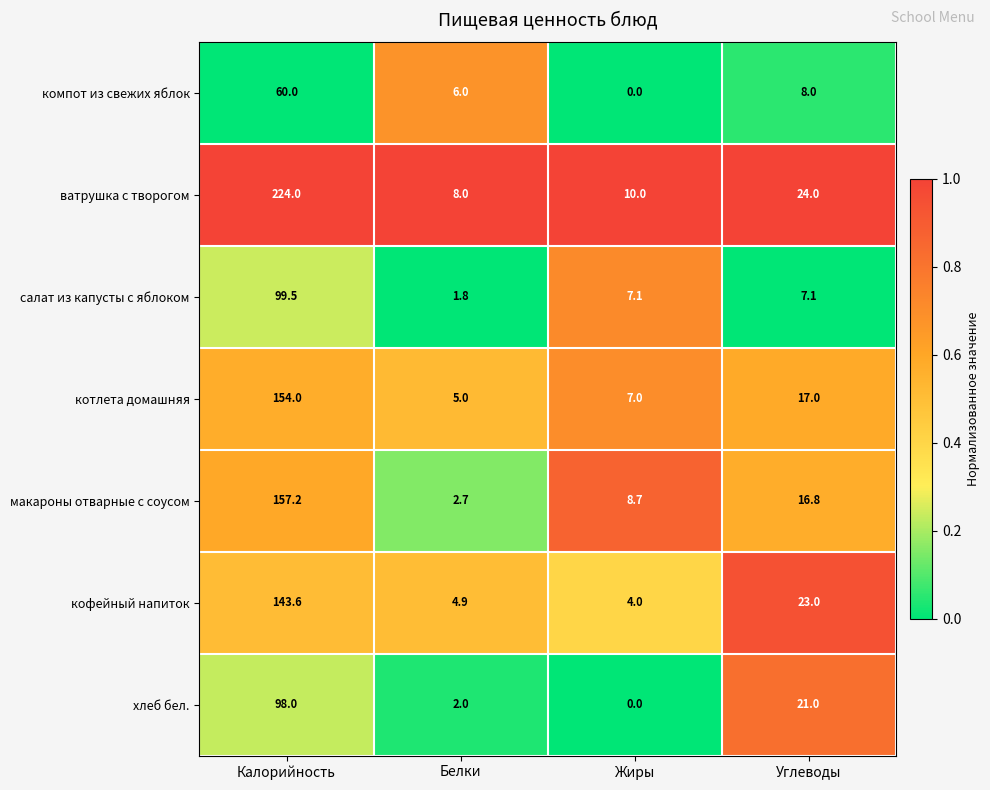

Is it true that кофейный напиток equals 4.0 at Жиры?

True